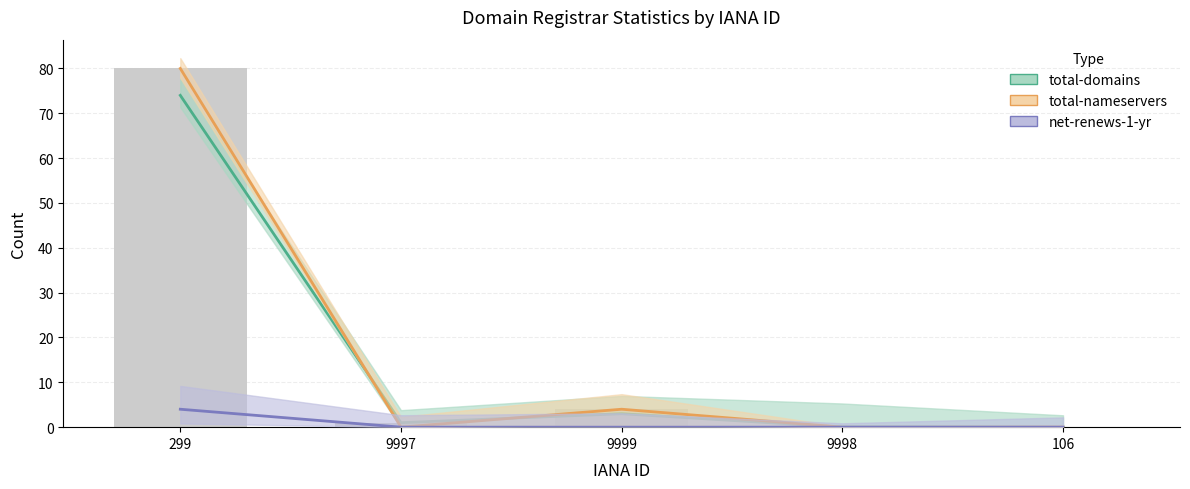

What is the difference between the maximum and minimum values in the net-renews-1-yr series?

4